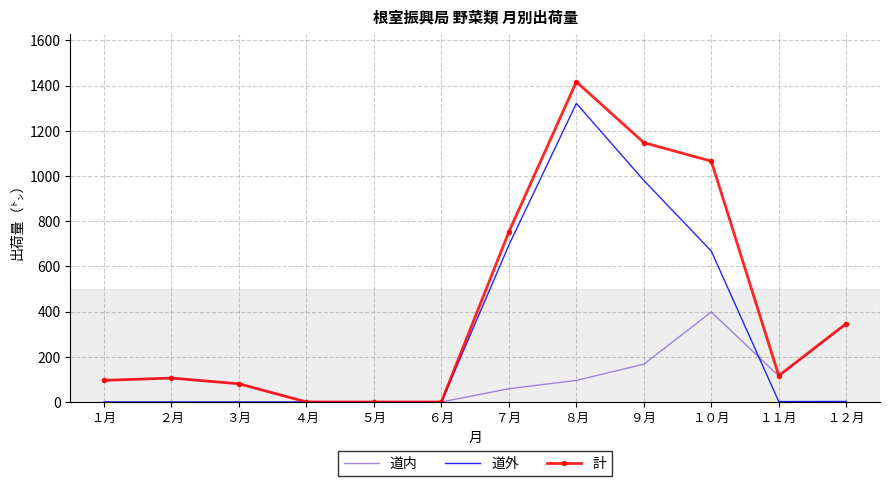

Is it true that 計 equals -732.0 at ４月?

False